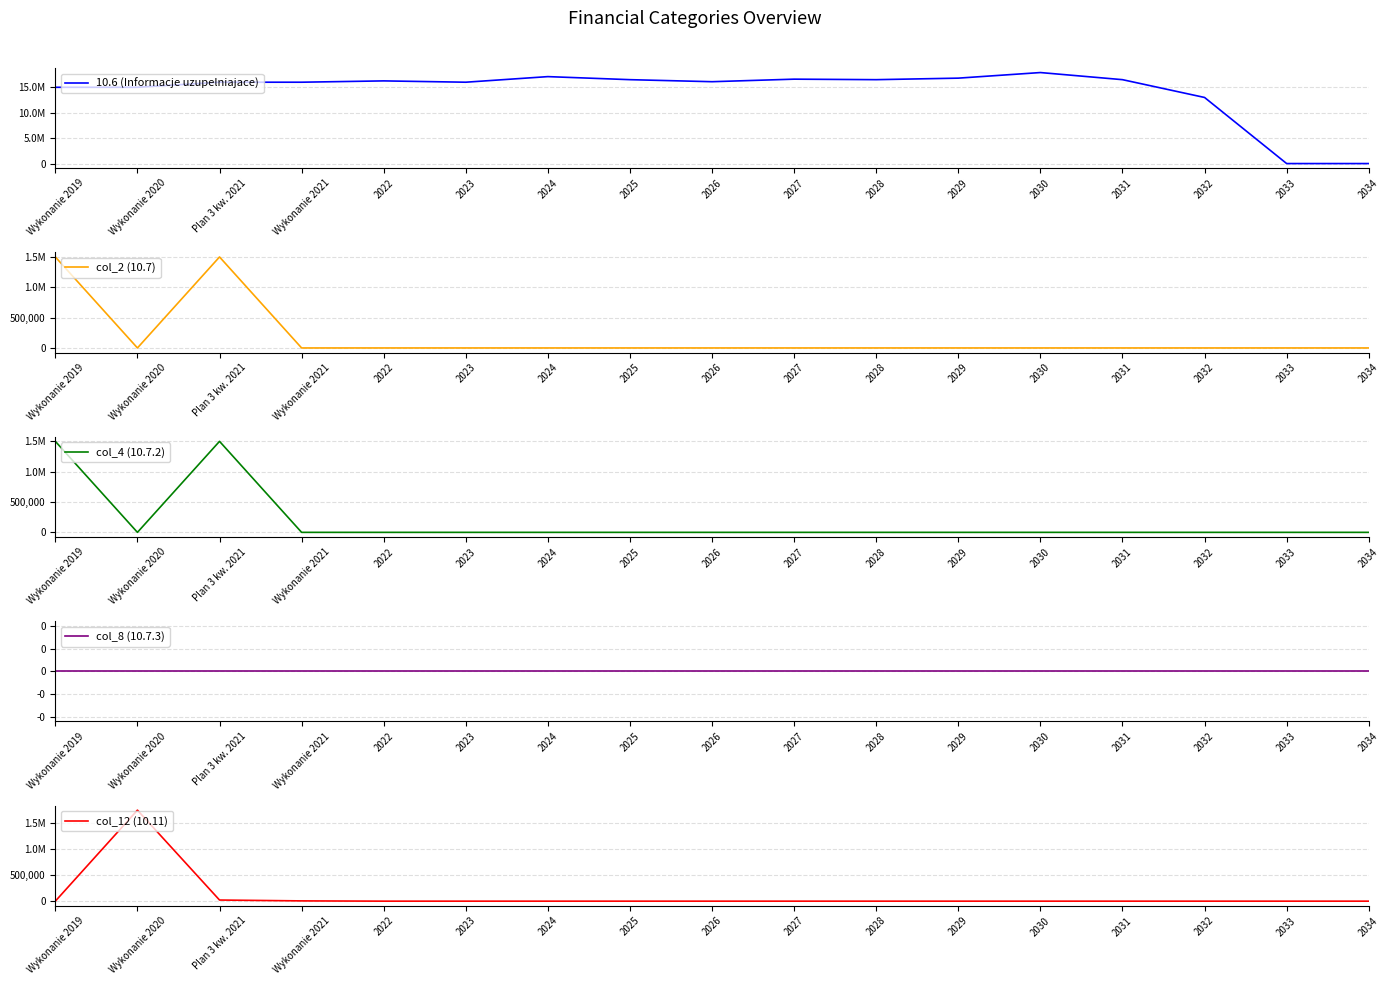

What are all the series names shown in the legend?

10.6 (Informacje uzupelniajace), col_2 (10.7), col_4 (10.7.2), col_8 (10.7.3), col_12 (10.11)